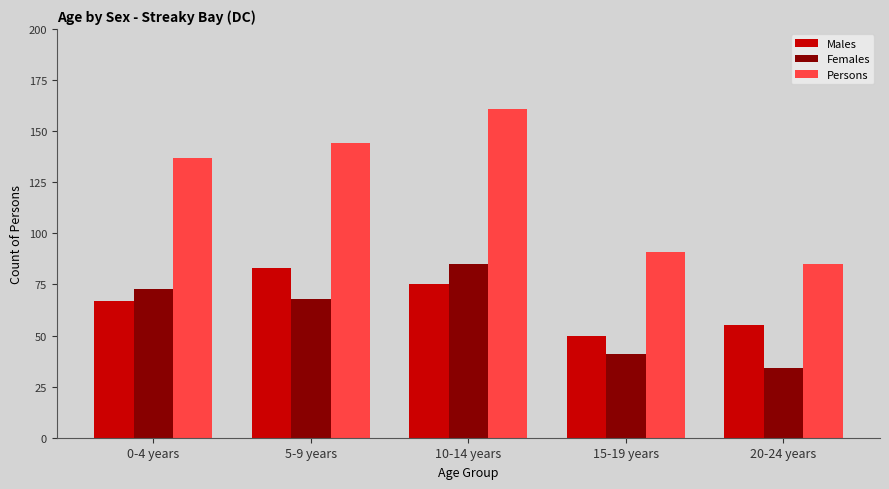

At which label is Males closest to 66?

0-4 years